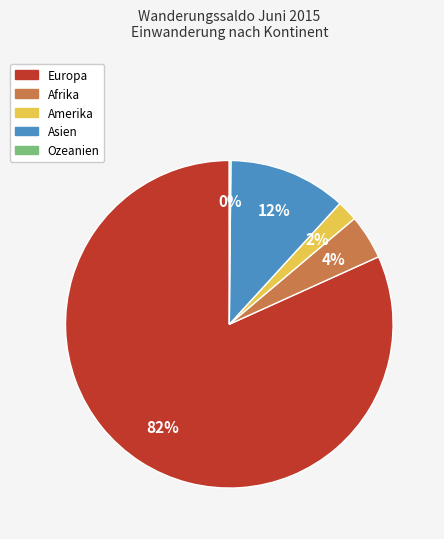

What is the largest slice in the pie chart?

Europa